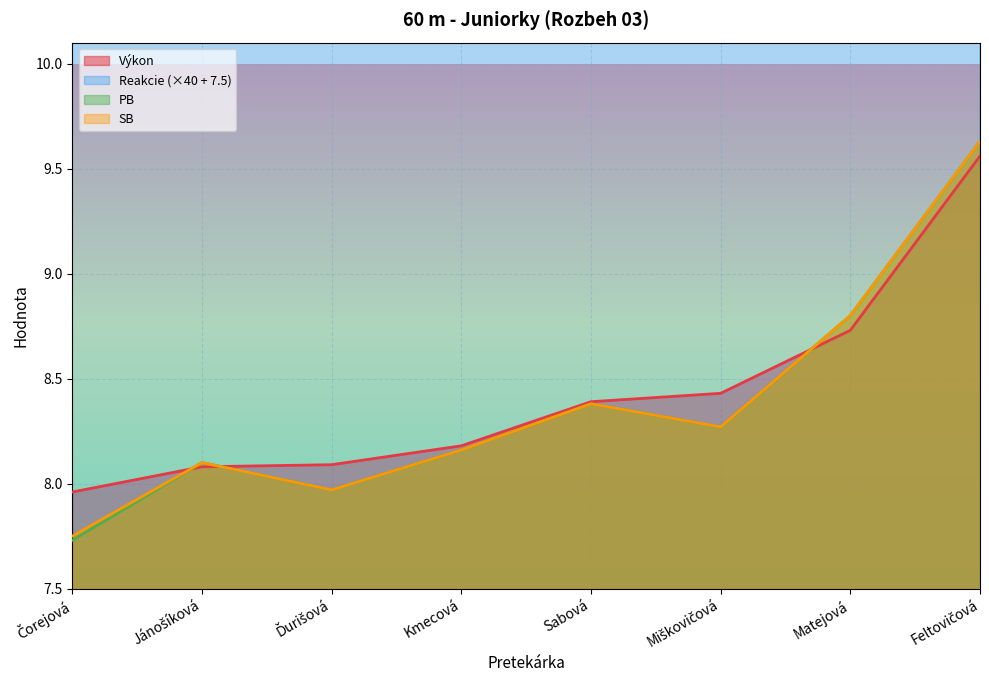

What is the approximate value of Reakcie at Matejová?

16.7